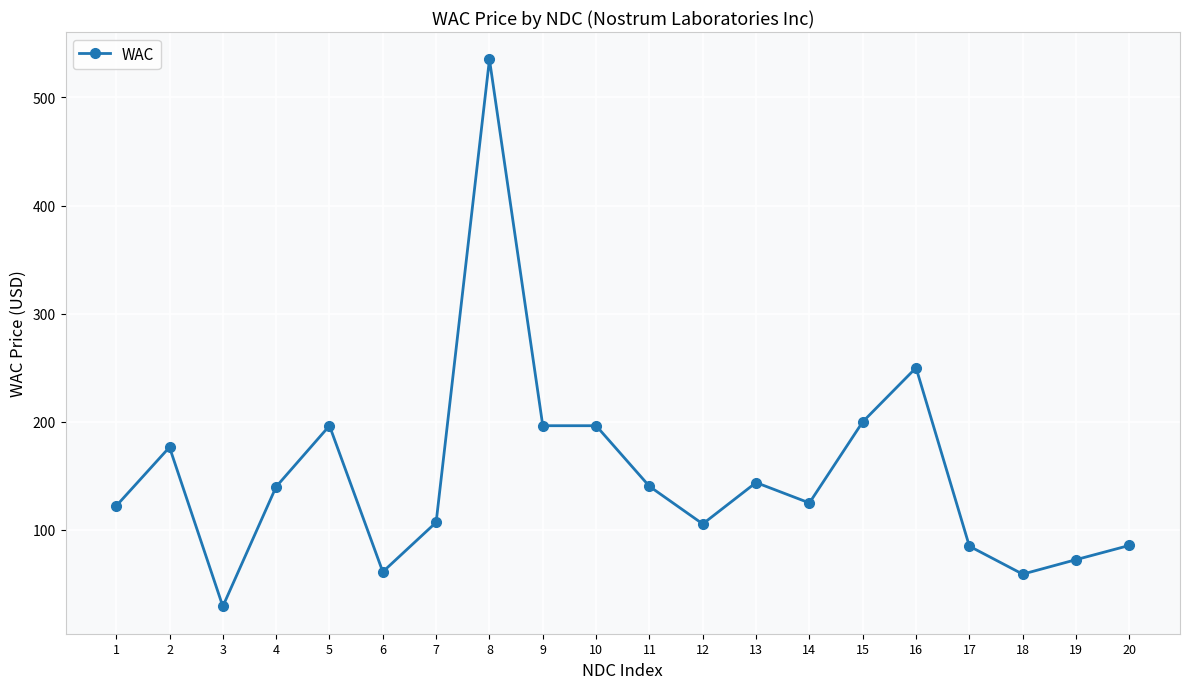

What is the value of the 1st point from the left?

122.2